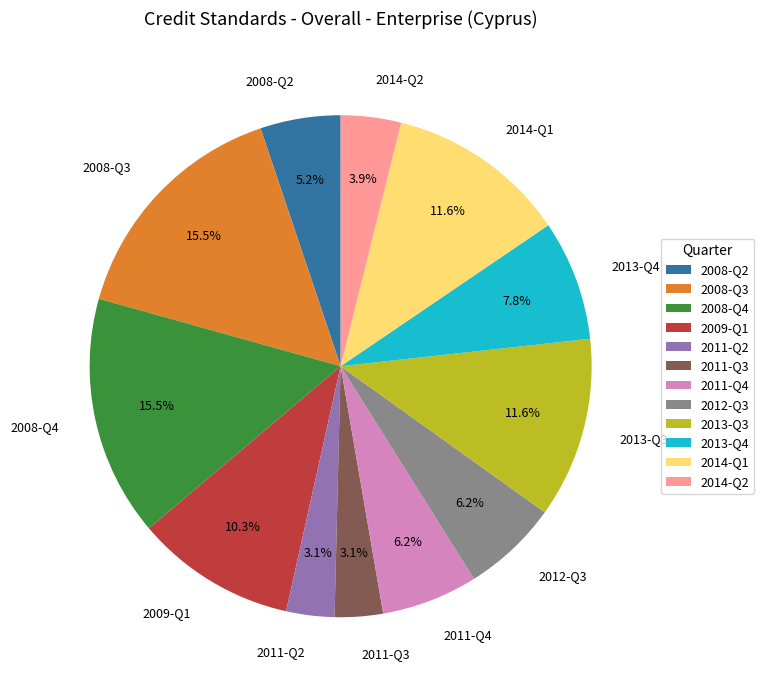

What is the ratio of the value at 2013-Q4 to the value at 2008-Q2?

1.5